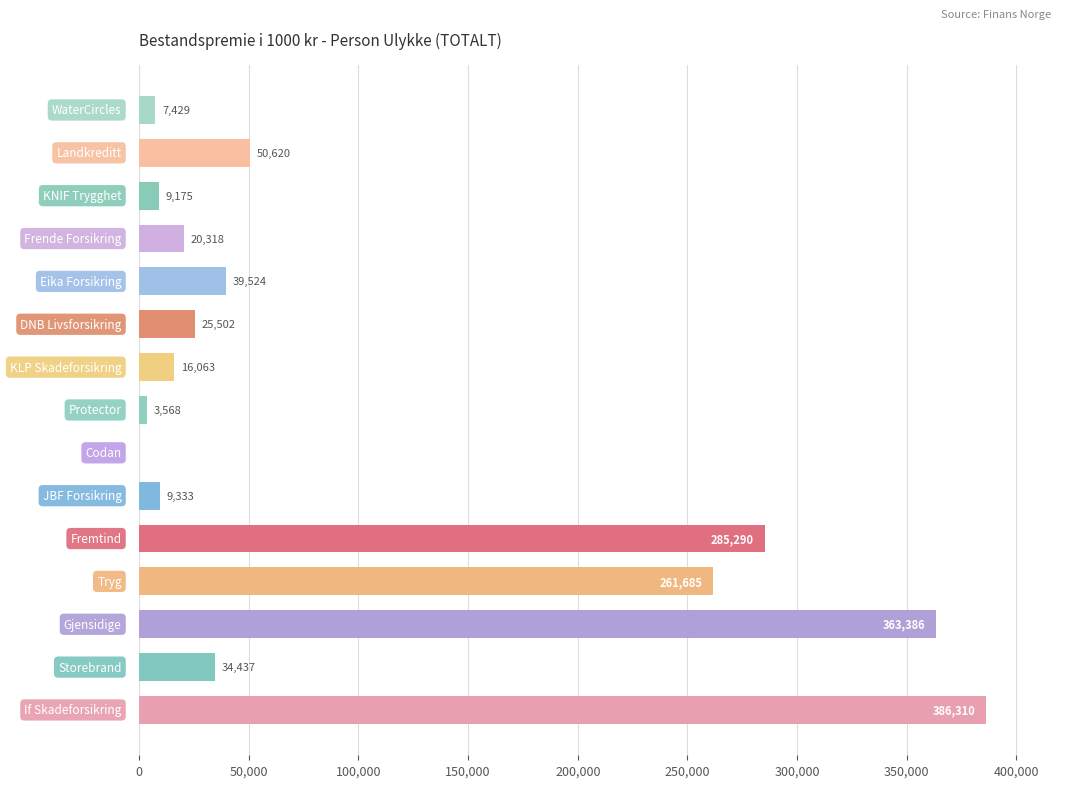

What is the sum of all values?

1512640